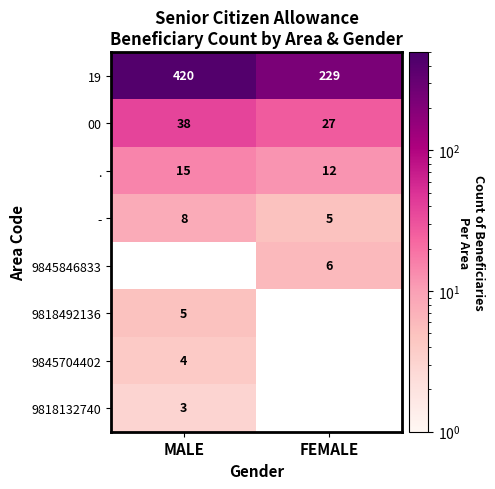

Count the number of categories in the chart.

2